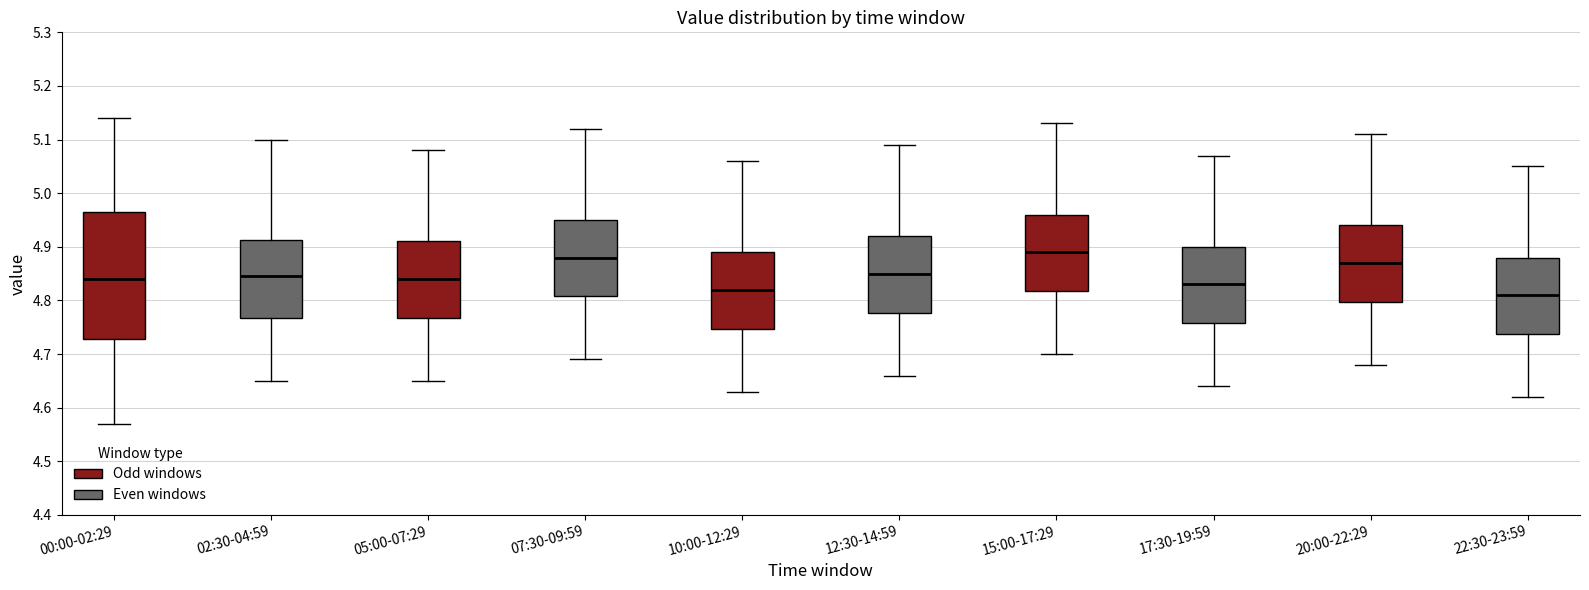

Reading left to right, read every box against the y-axis: the position of its median line, the range the box covers, and the ends of its whiskers. The values are not printed on the chart, so give them approximately, as read against the axis.

00:00-02:29: median 4.84, box 4.73 to 4.97, whiskers 4.57 to 5.14
02:30-04:59: median 4.85, box 4.77 to 4.91, whiskers 4.65 to 5.10
05:00-07:29: median 4.84, box 4.77 to 4.91, whiskers 4.65 to 5.08
07:30-09:59: median 4.88, box 4.81 to 4.95, whiskers 4.69 to 5.12
10:00-12:29: median 4.82, box 4.75 to 4.89, whiskers 4.63 to 5.06
12:30-14:59: median 4.85, box 4.78 to 4.92, whiskers 4.66 to 5.09
15:00-17:29: median 4.89, box 4.82 to 4.96, whiskers 4.70 to 5.13
17:30-19:59: median 4.83, box 4.76 to 4.90, whiskers 4.64 to 5.07
20:00-22:29: median 4.87, box 4.80 to 4.94, whiskers 4.68 to 5.11
22:30-23:59: median 4.81, box 4.74 to 4.88, whiskers 4.62 to 5.05